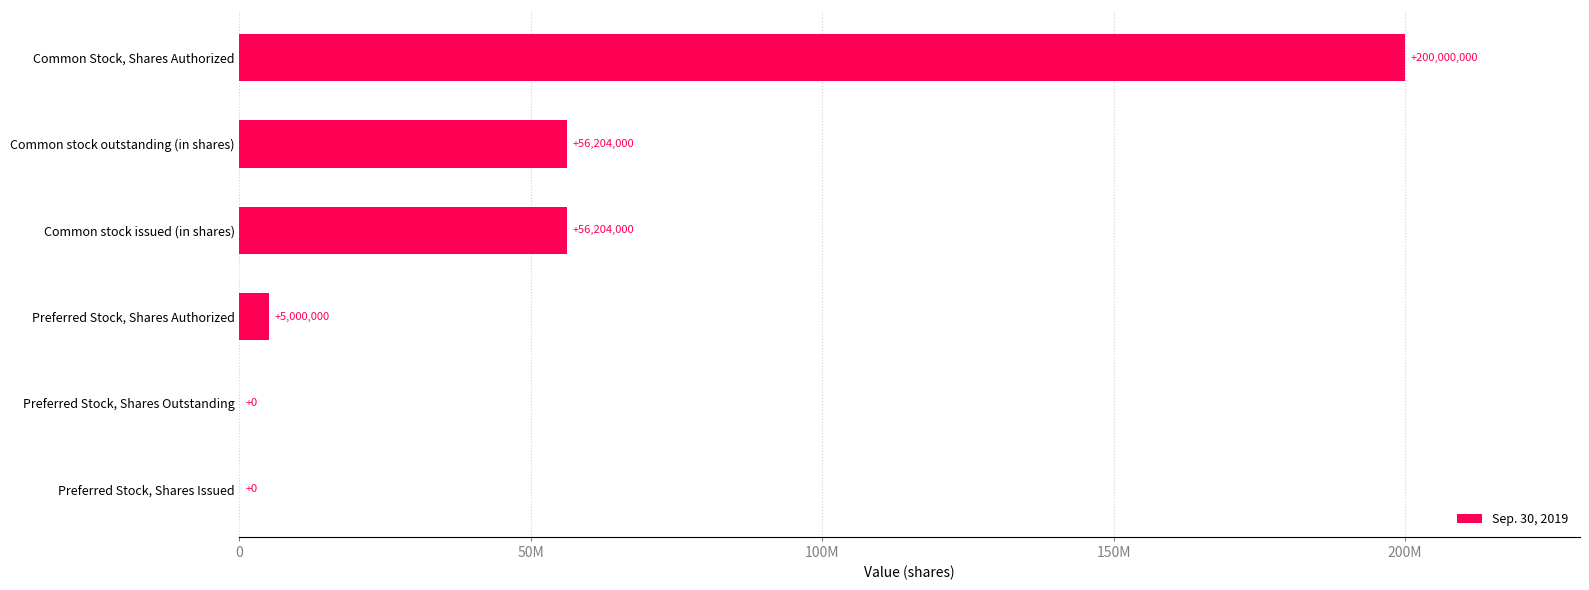

Are the bars horizontal?

Yes